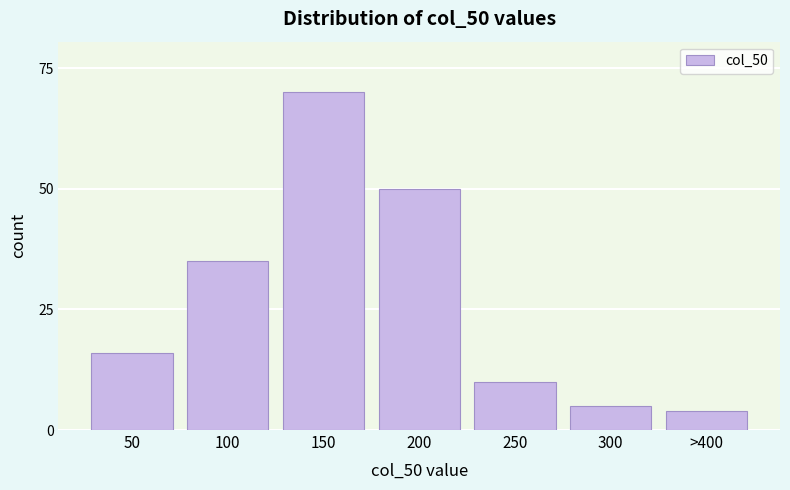

Reading left to right, what are all the values shown in this chart?

16	35	70	50	10	5	4